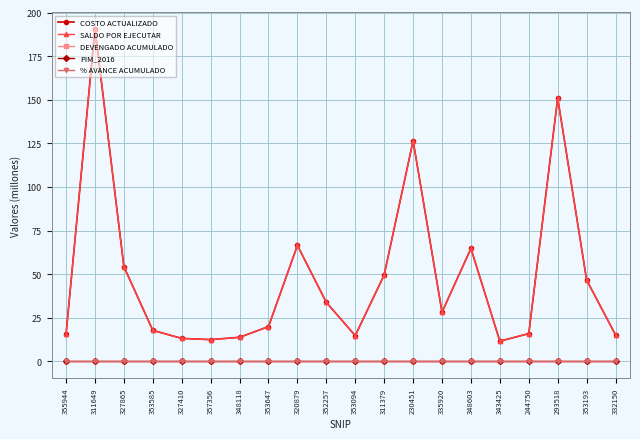

What is the label of the 7th point from the left?

348118